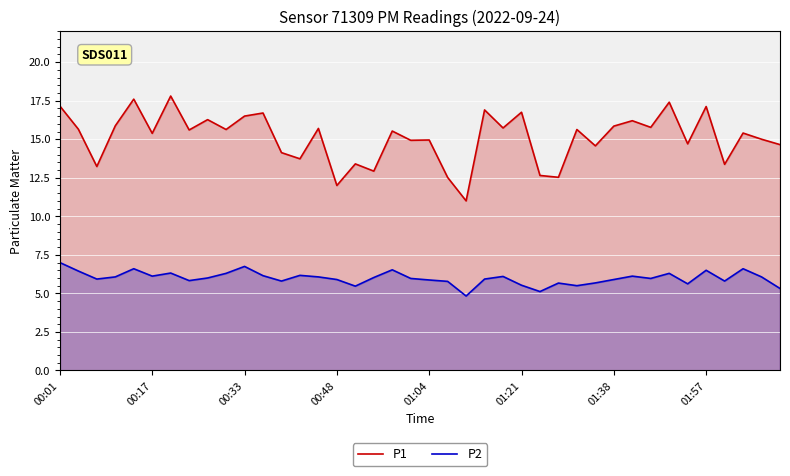

What is the difference between the maximum and minimum values in the P1 series?

6.8